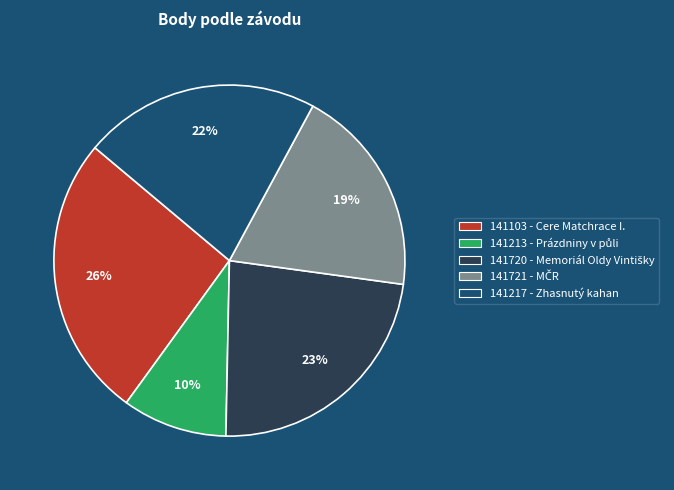

How many segments does this pie chart have?

5